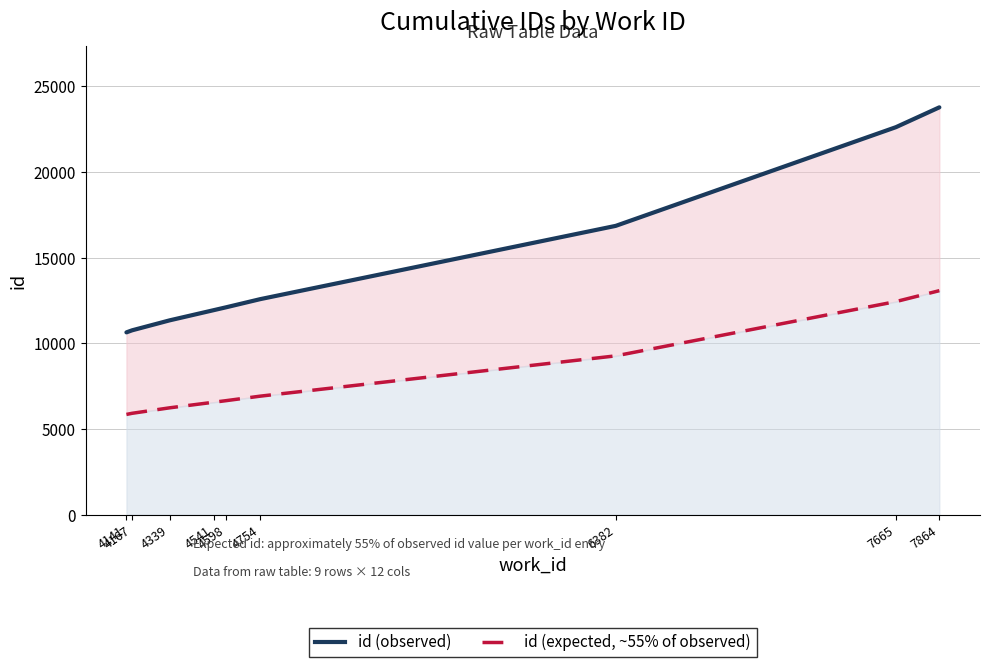

What is the difference between the maximum and minimum values in the id (expected, ~55% of observed) series?

7224